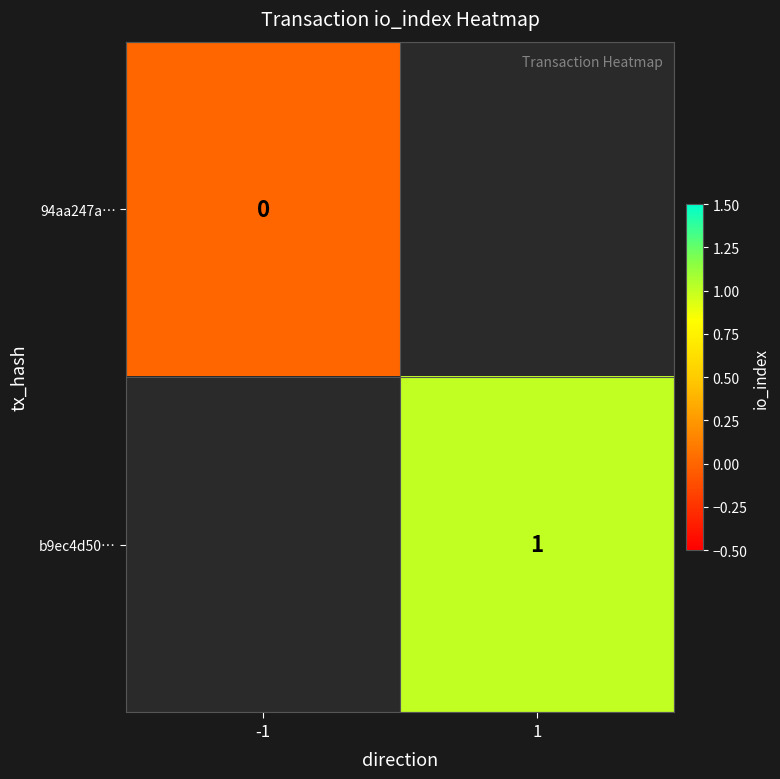

Which label corresponds to the largest value in the chart?

1